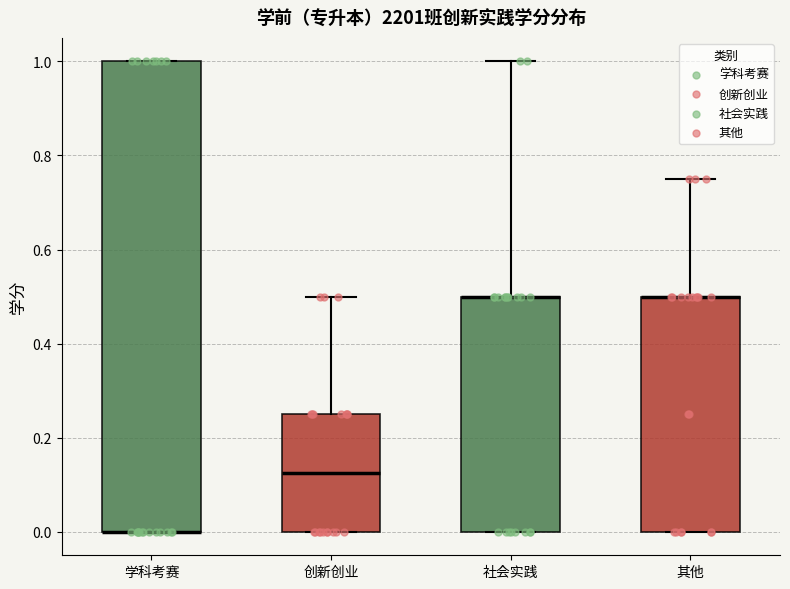

Comparing the boxes themselves (not the whiskers), which one is the tallest?

学科考赛